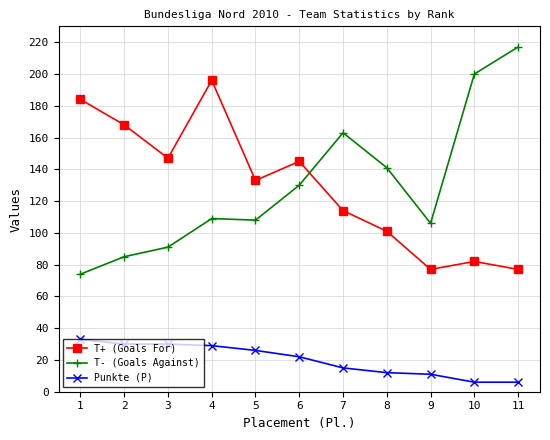

What is the total value across all series at 5?

267